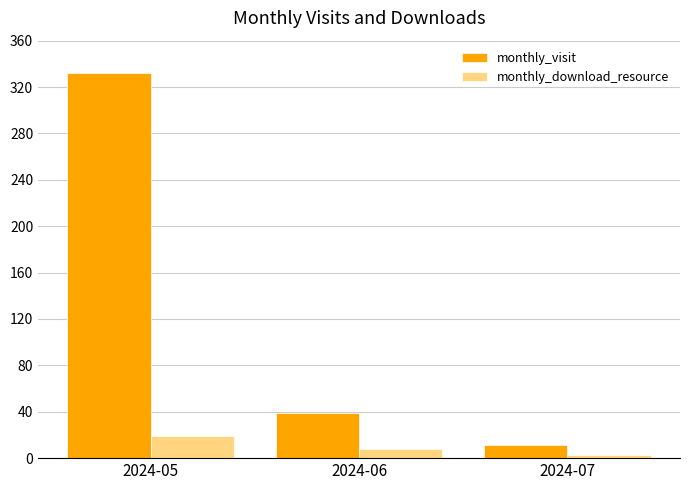

How many series are shown in this chart?

2